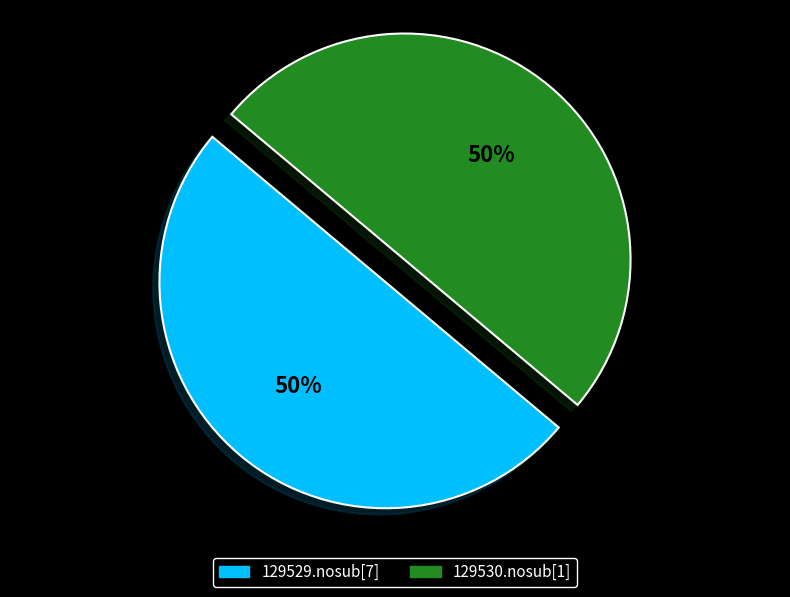

To the nearest percent, what is the average slice percentage?

50%